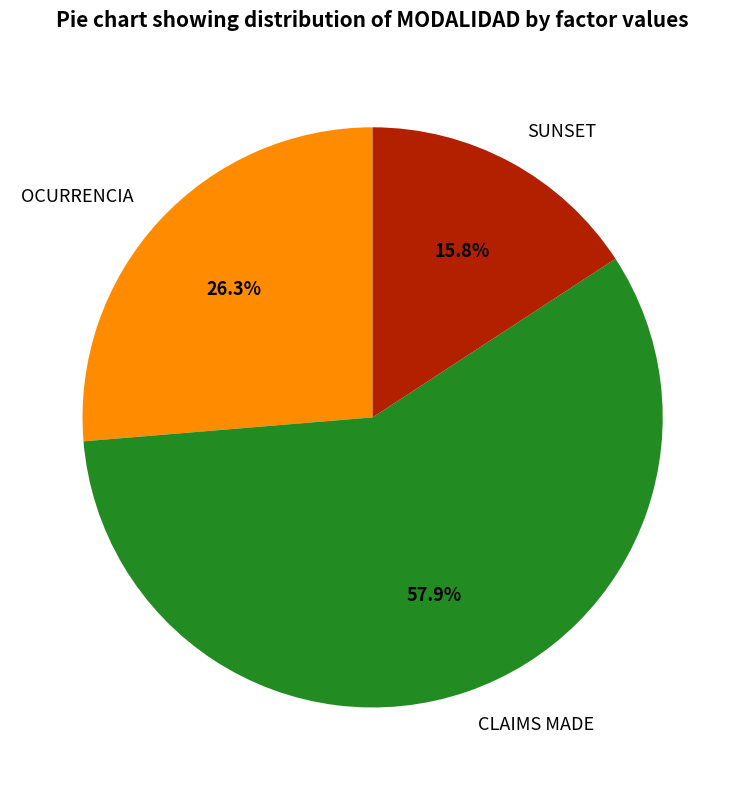

True or false: OCURRENCIA accounts for 26% of the total.

True